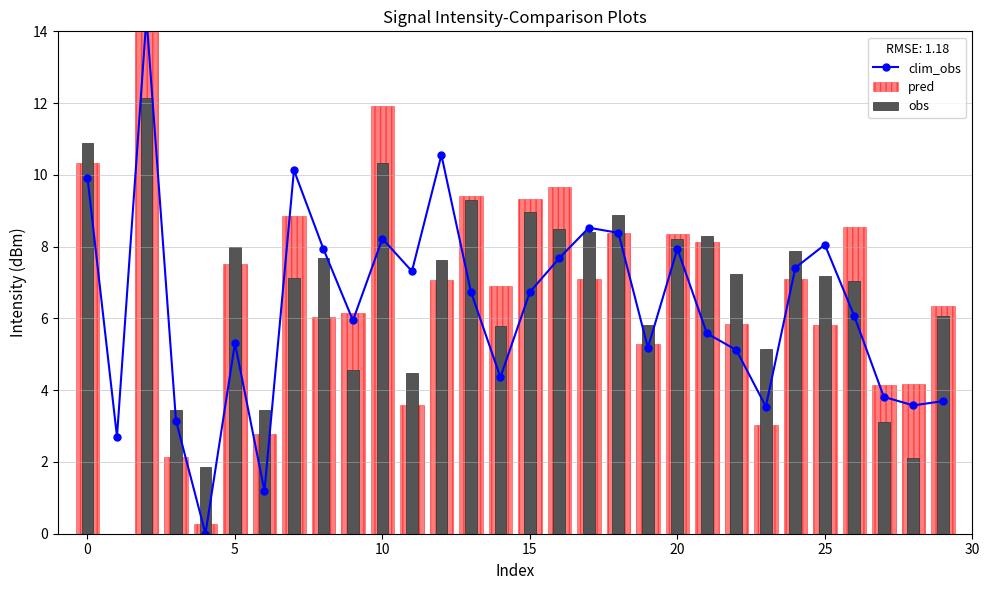

How many data points in obs are less than 7?

12